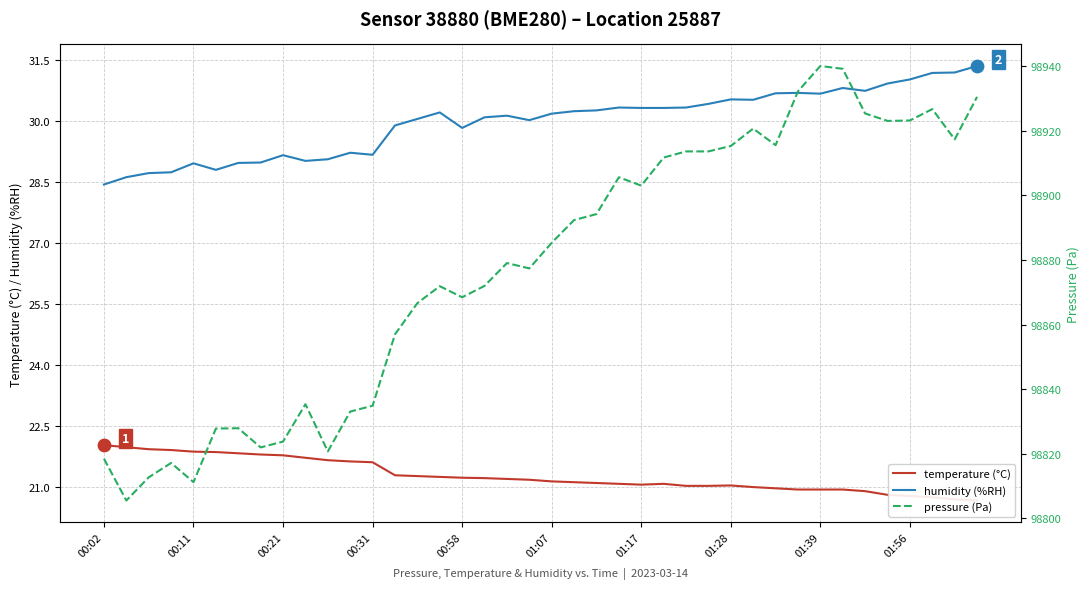

What is the total value across all series at 23?

98957.0